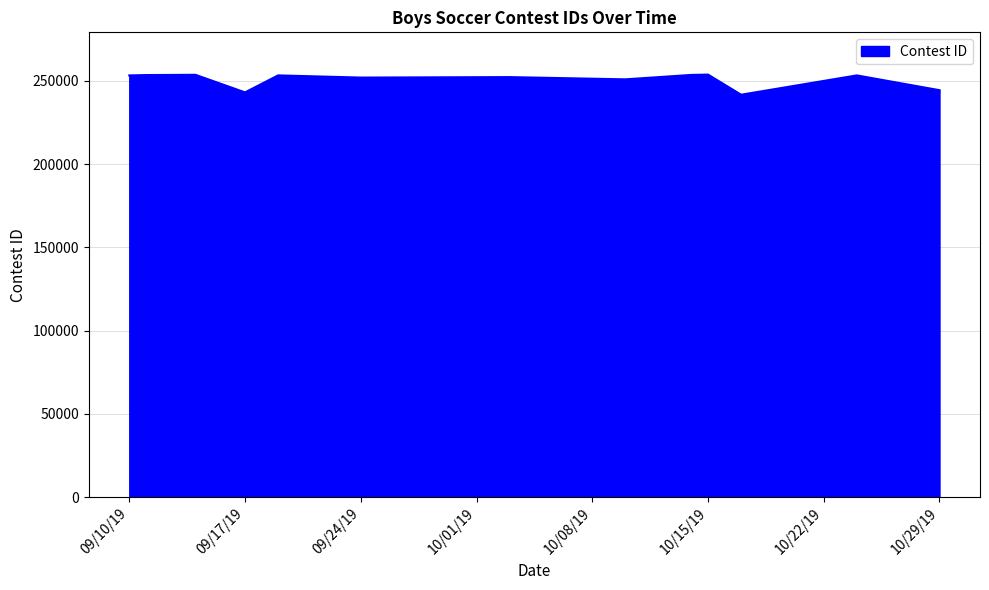

What is the smallest value displayed?

241722